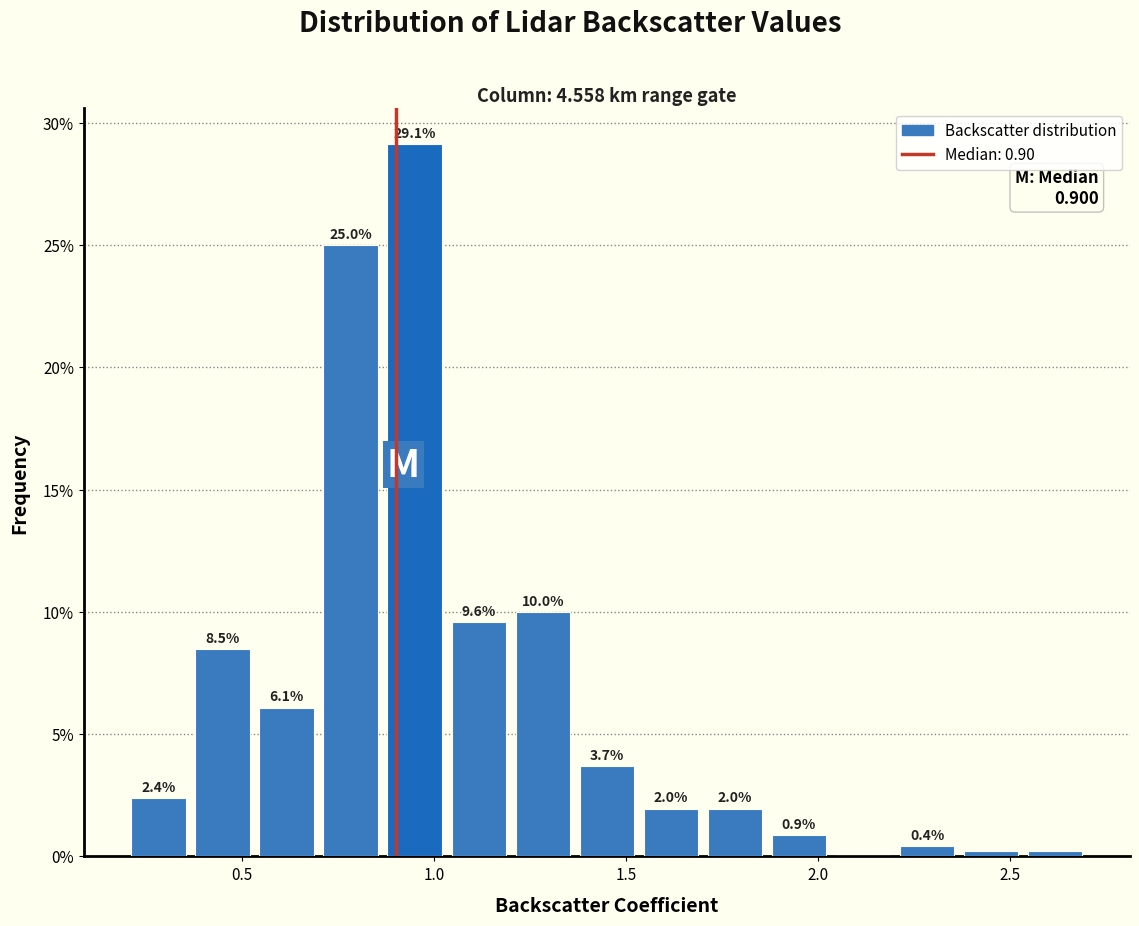

Read against the x-axis, roughly where is the centre of the tallest bar?

0.95